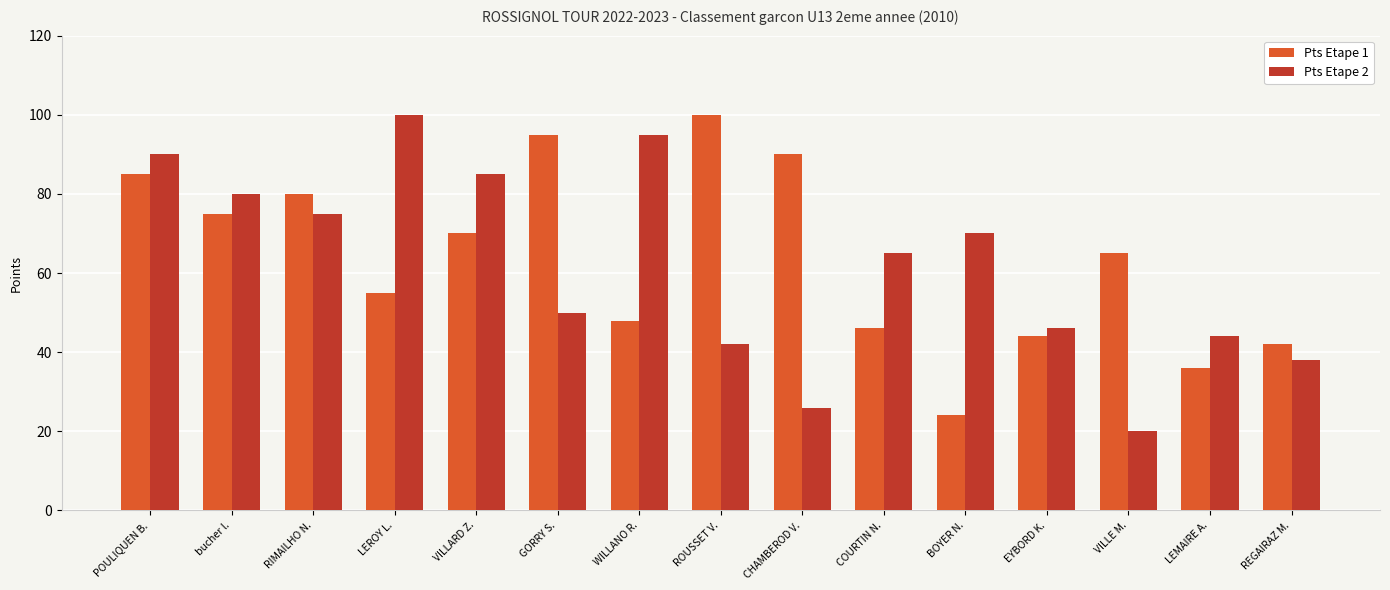

What is the difference between the second highest and second lowest values in the Pts Etape 2 series?

69